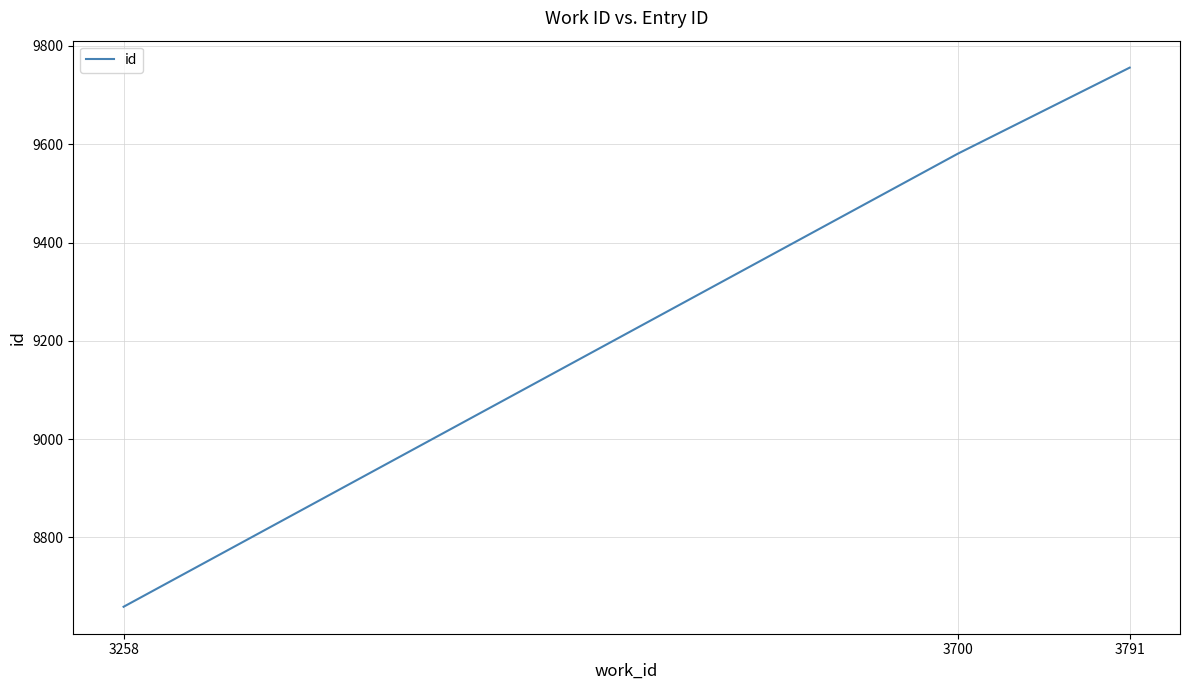

Approximately how many times larger is the value at 3700 compared to 3258?

1.1